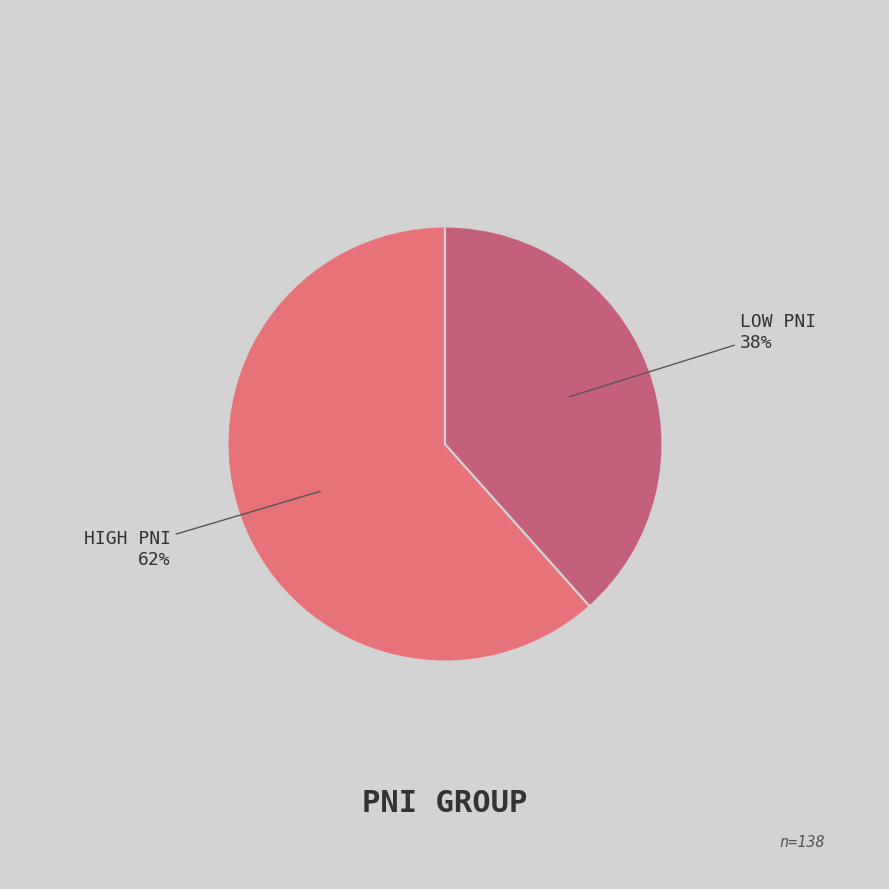

Does any single category account for the majority?

Yes